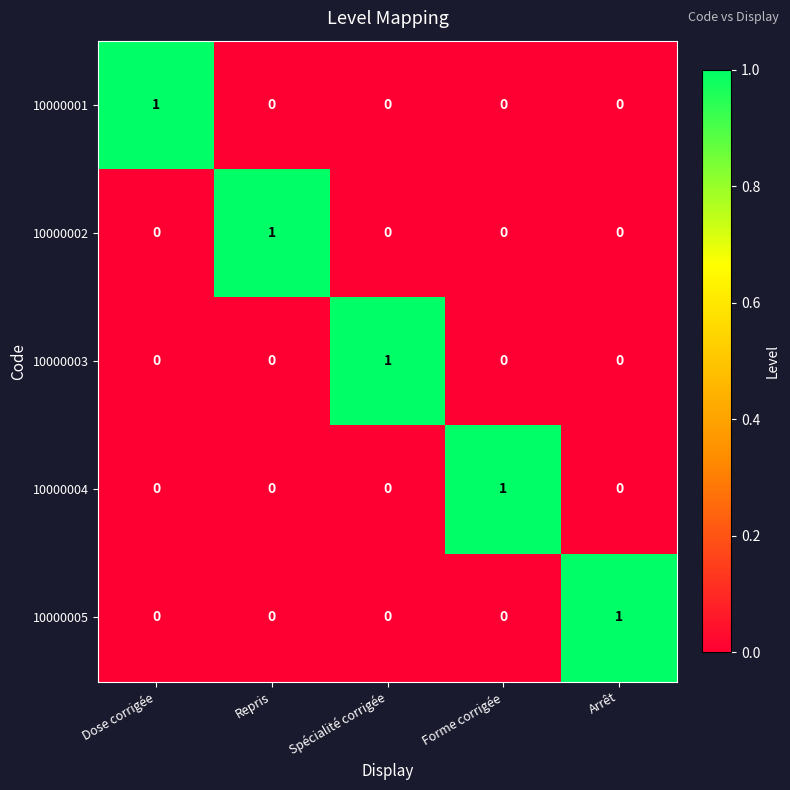

At how many categories does at least one series exceed 0?

5